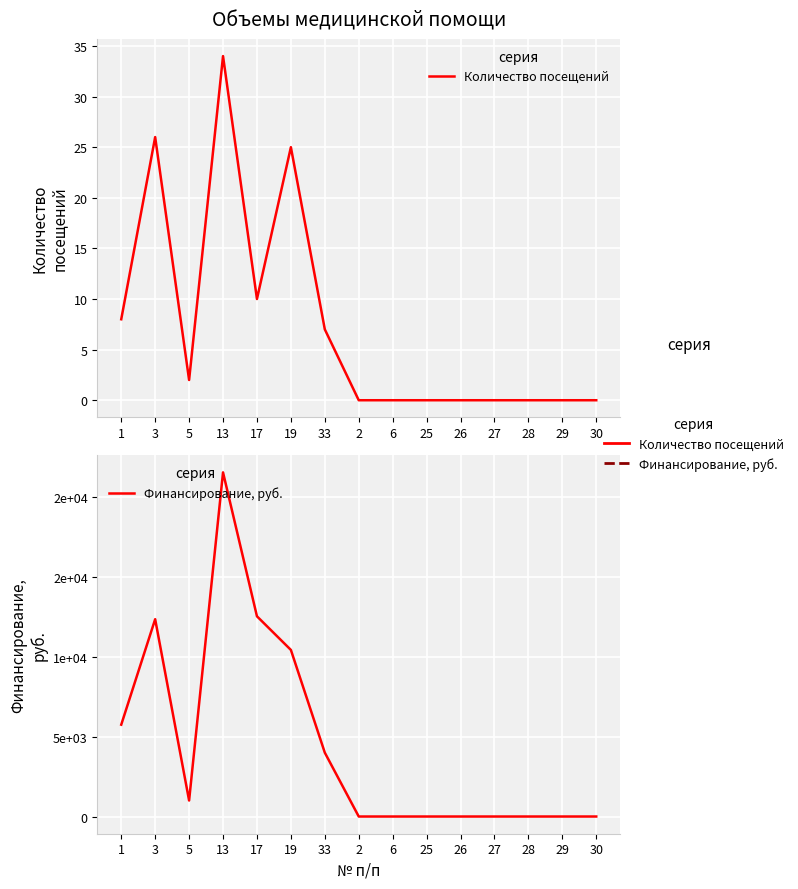

Is it true that Финансирование, руб. equals 8624 at 1?

False